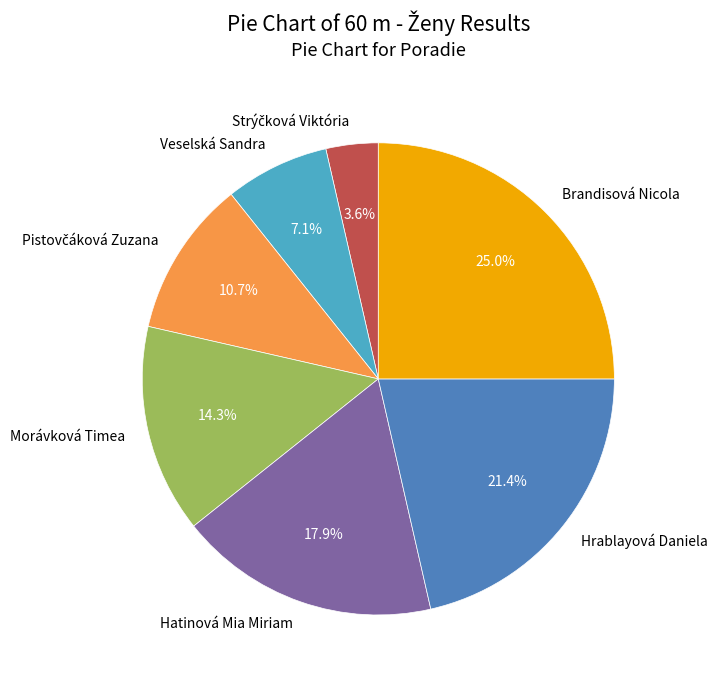

Approximately how many times larger is the value at Brandisová Nicola compared to Veselská Sandra?

3.5